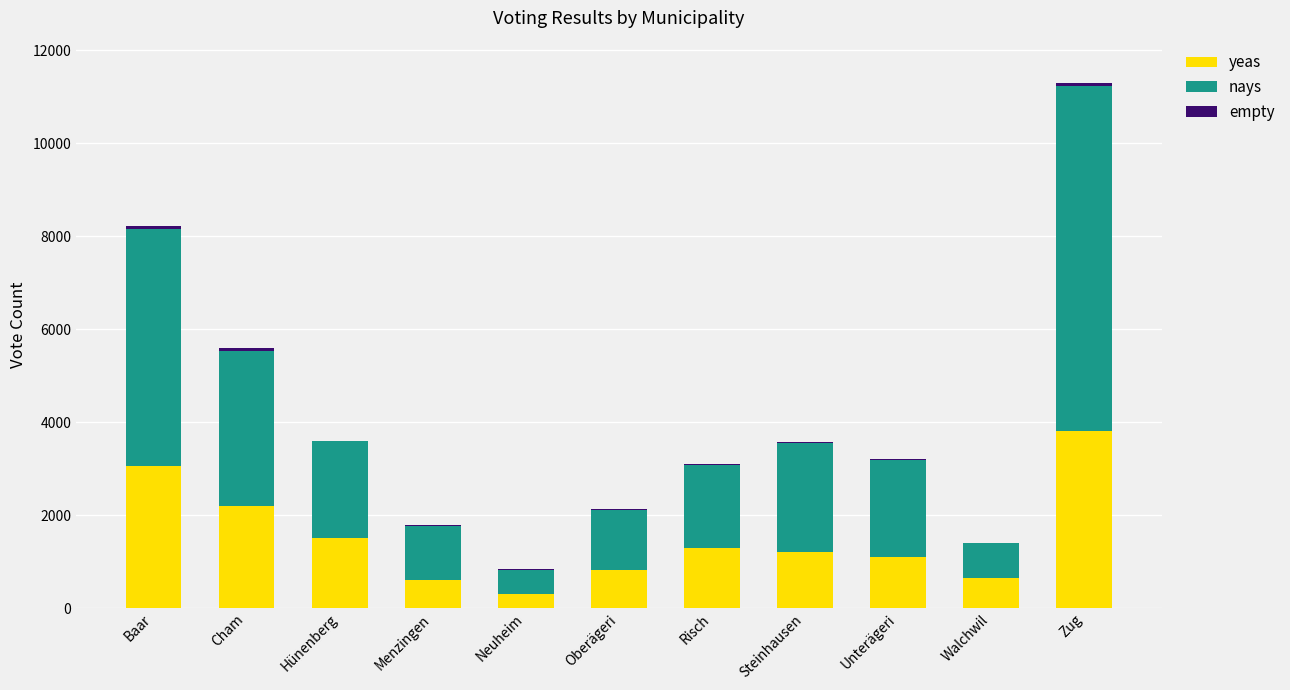

At which category is the sum across all series the highest?

Zug